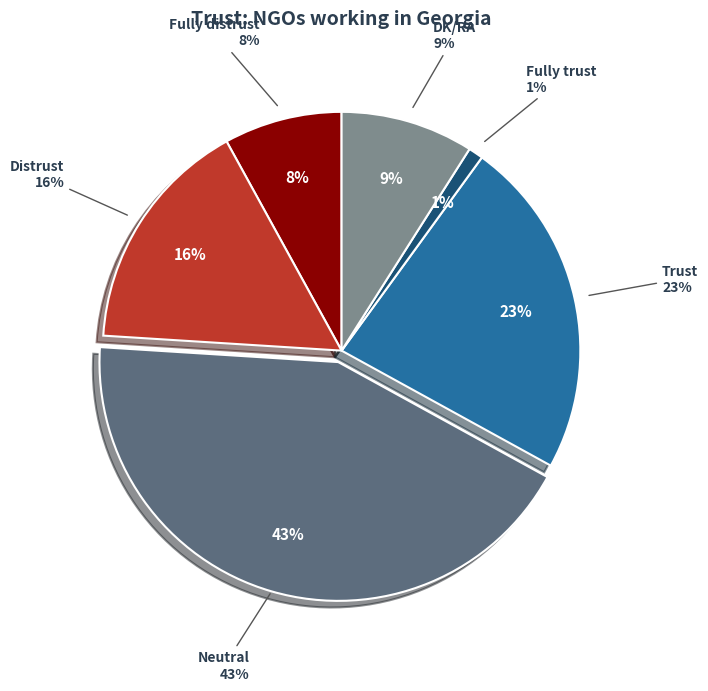

To the nearest percent, what portion does Distrust represent?

16%